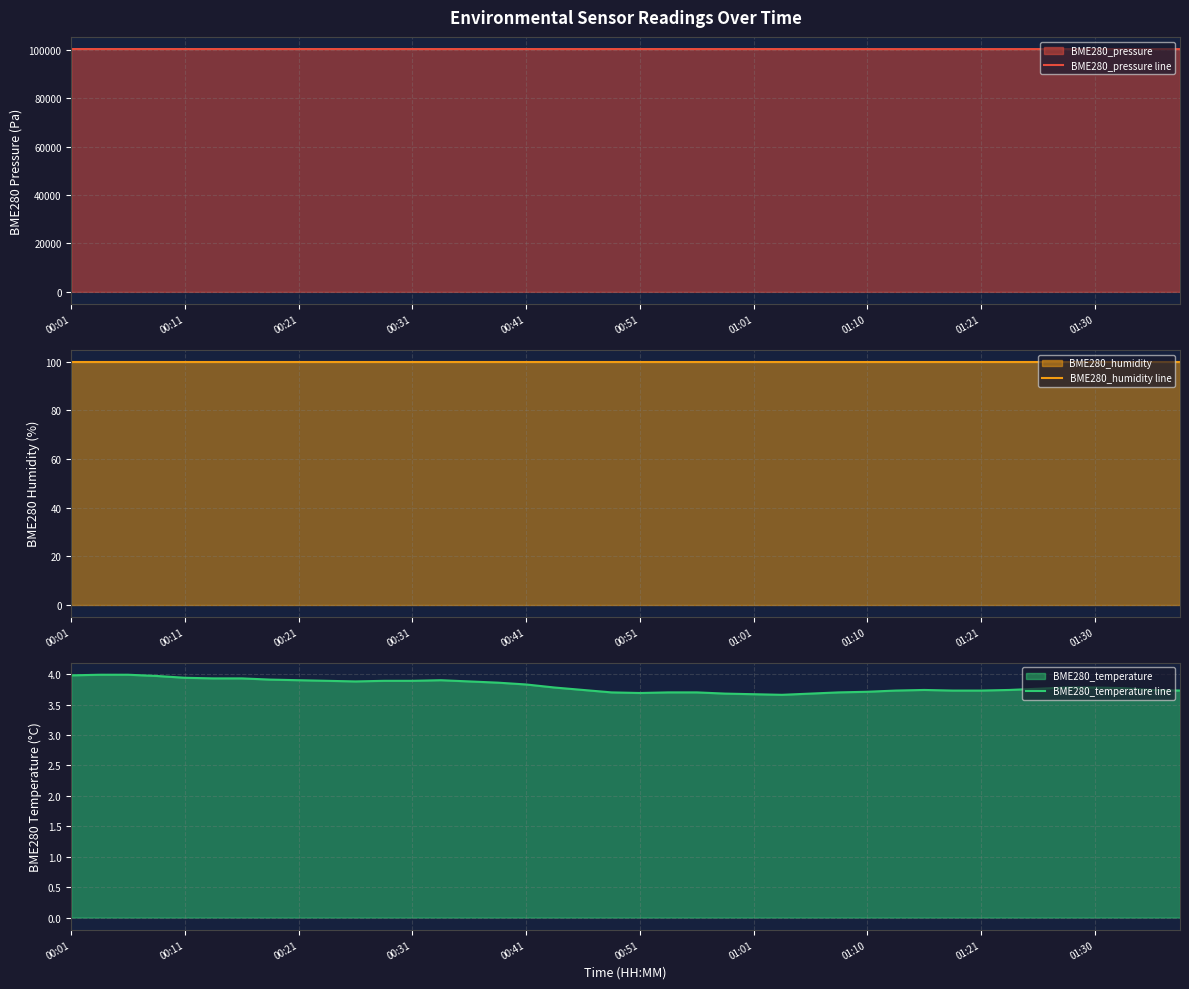

What position from the right is 18?

22